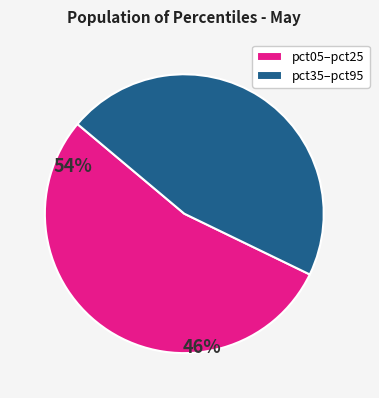

What is the largest slice in the pie chart?

pct05–pct25